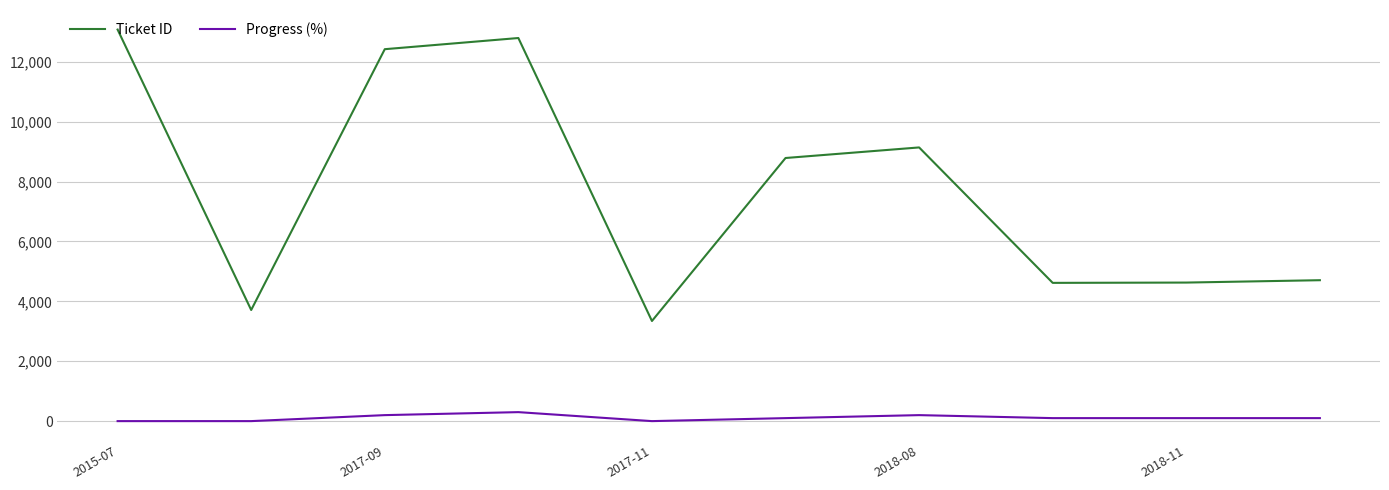

True or false: Progress (%) and Ticket ID intersect in this chart.

False